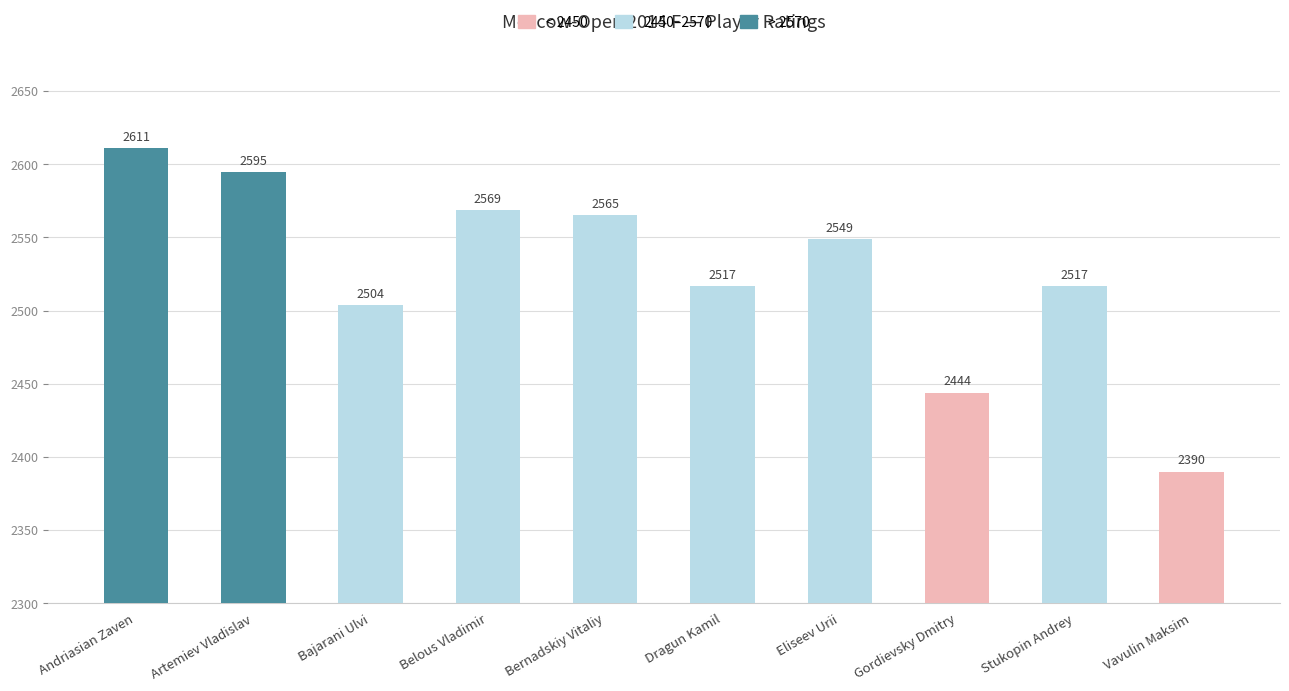

The value at Andriasian Zaven is 595. True or false?

False